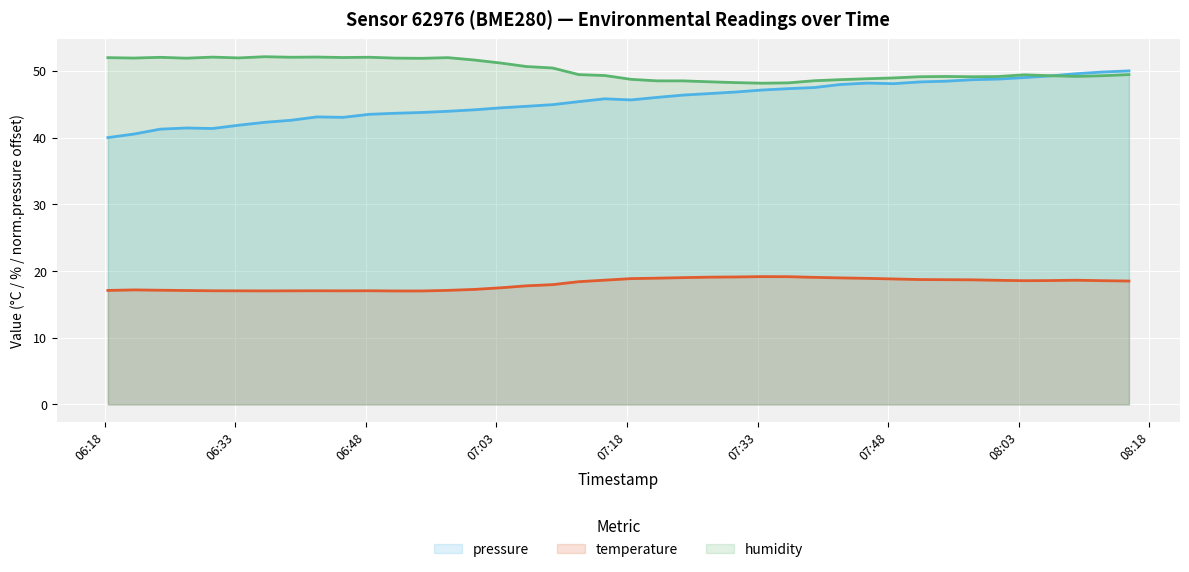

How many data points does each series have?

40